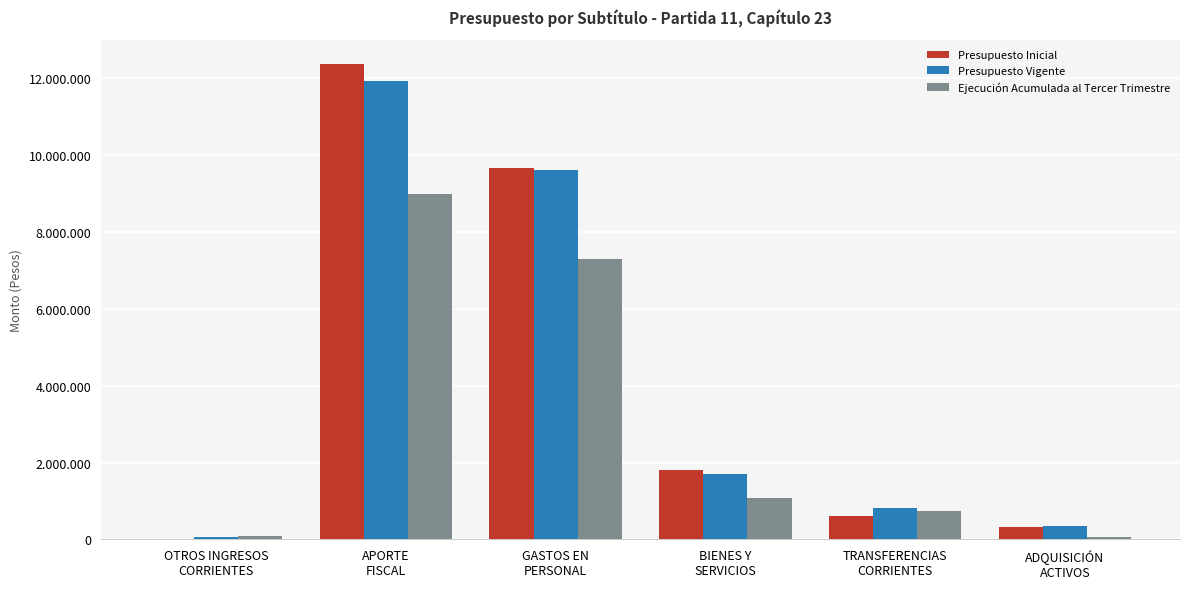

Are the bars horizontal?

No